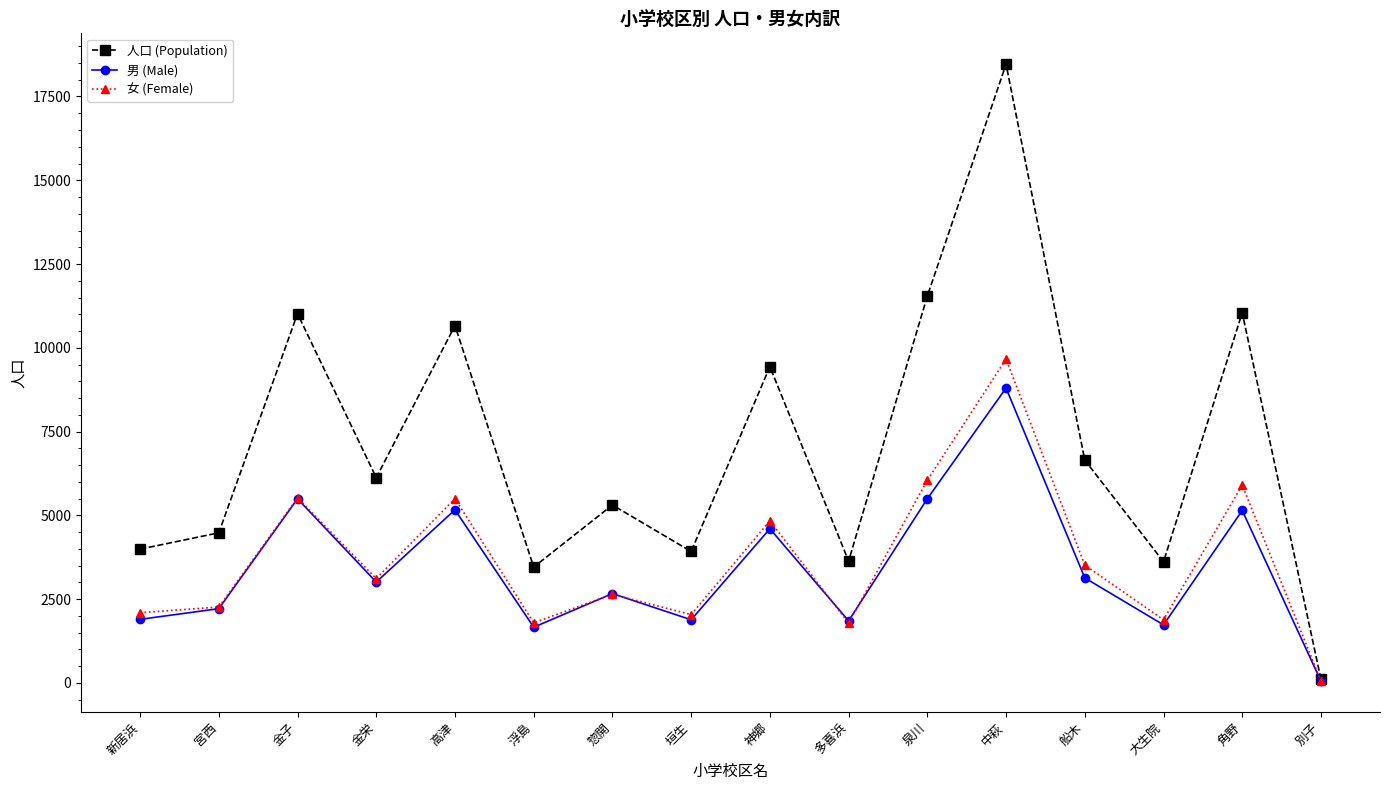

How many interior local valleys does the 女 (Female) series have?

5